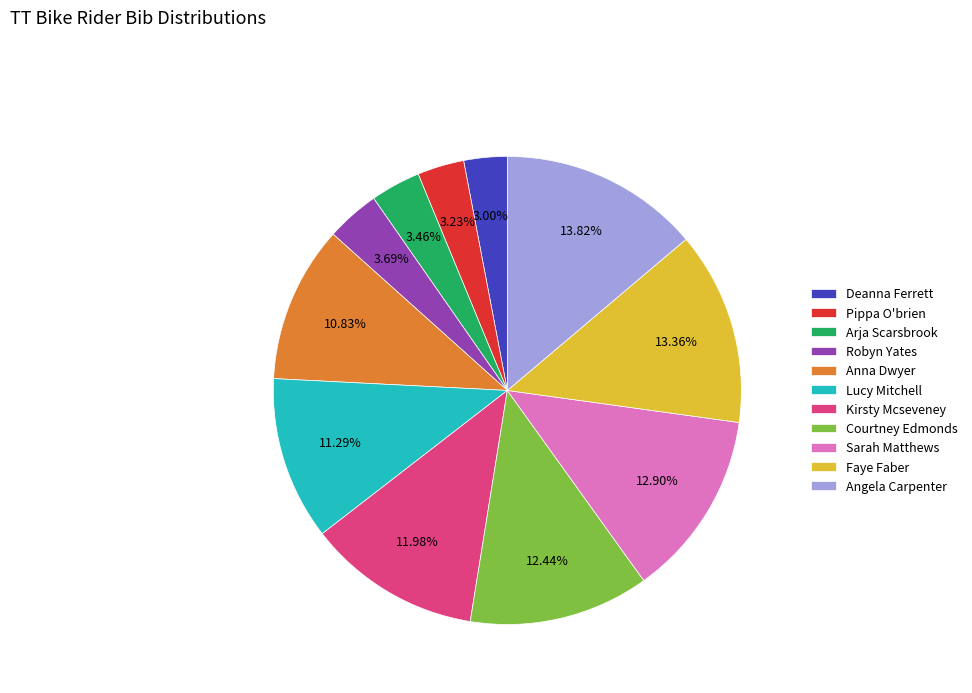

Is the sum of Deanna Ferrett and Kirsty Mcseveney greater than half?

No